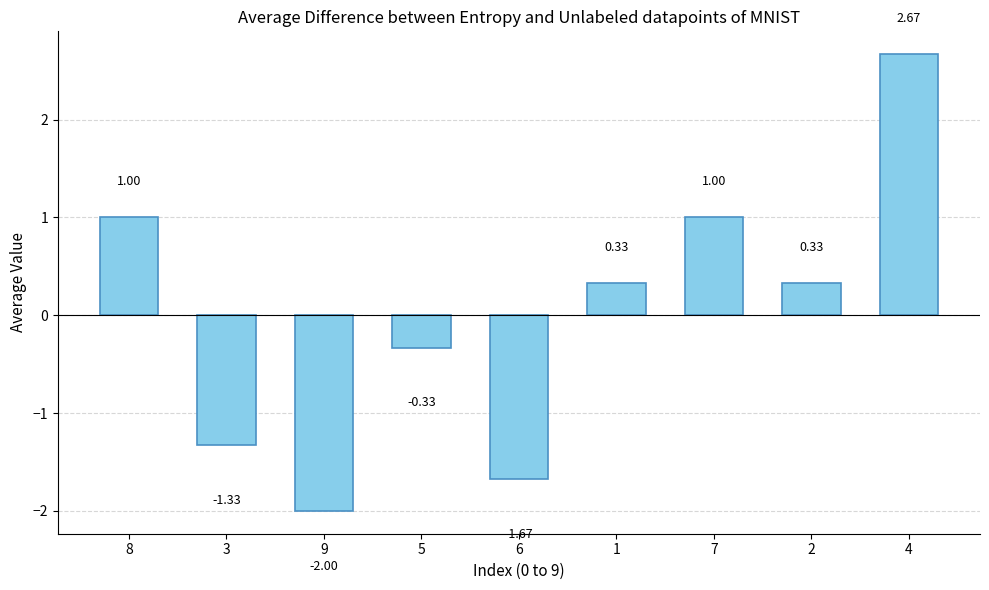

At which label does the data first exceed 0?

8